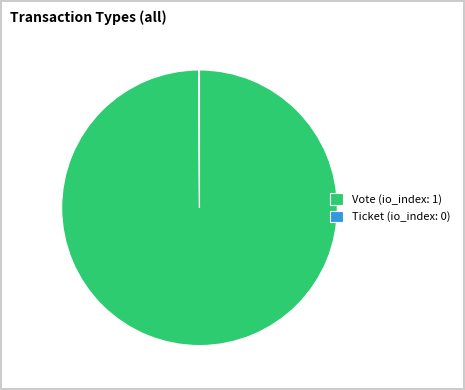

True or false: Vote (io_index: 1) accounts for 91% of the total.

False